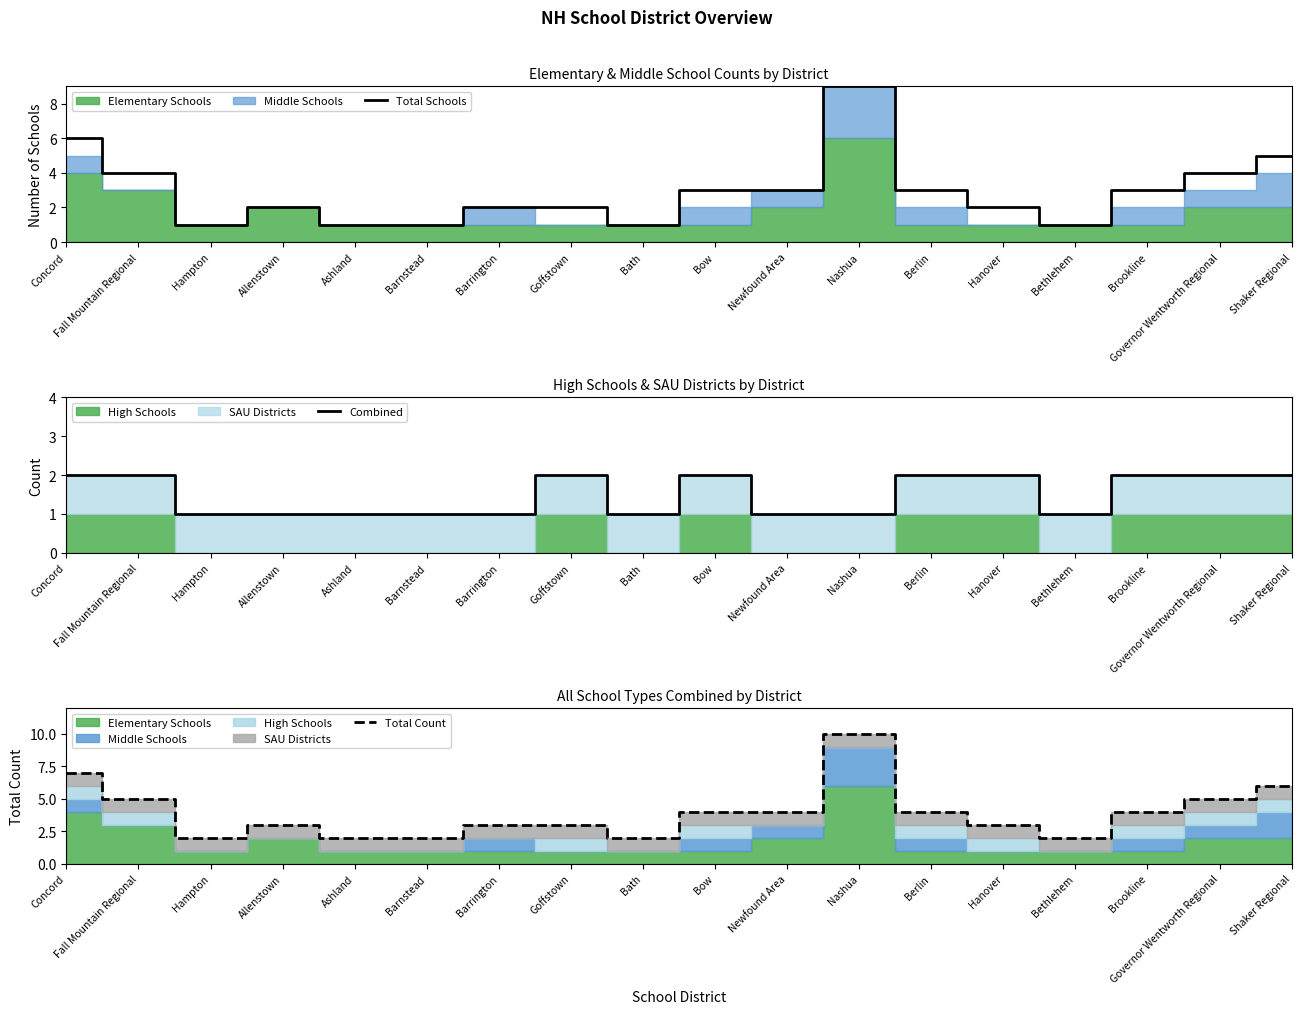

Between Concord and Shaker Regional, which series saw the biggest shift?

Total Schools